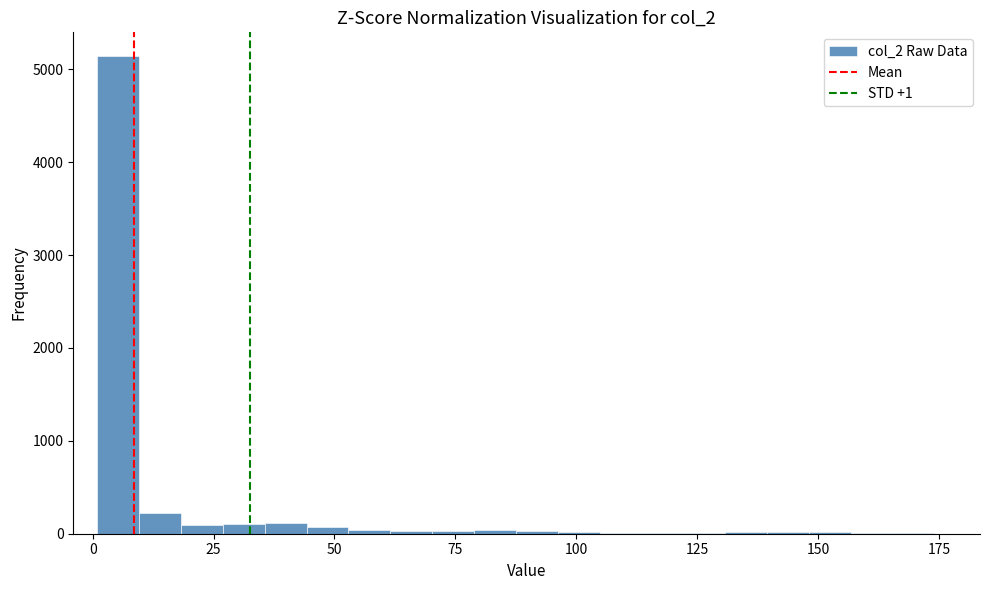

Around what value on the x-axis is the tallest bar? Give the approximate position of its centre, as read against the axis.

5